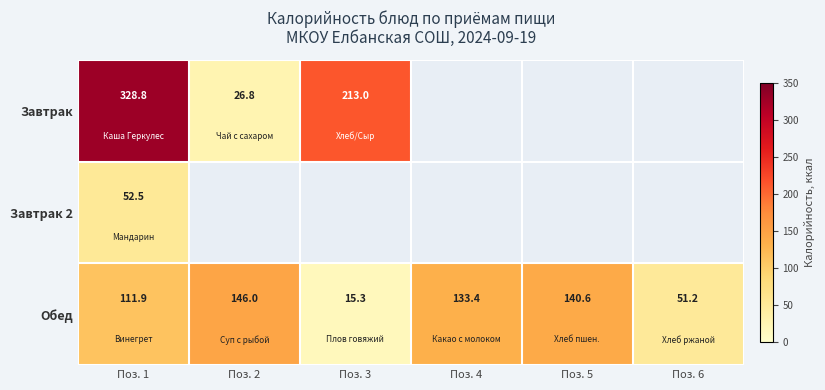

The value of Обед at Поз. 4 is 133.4. True or false?

True